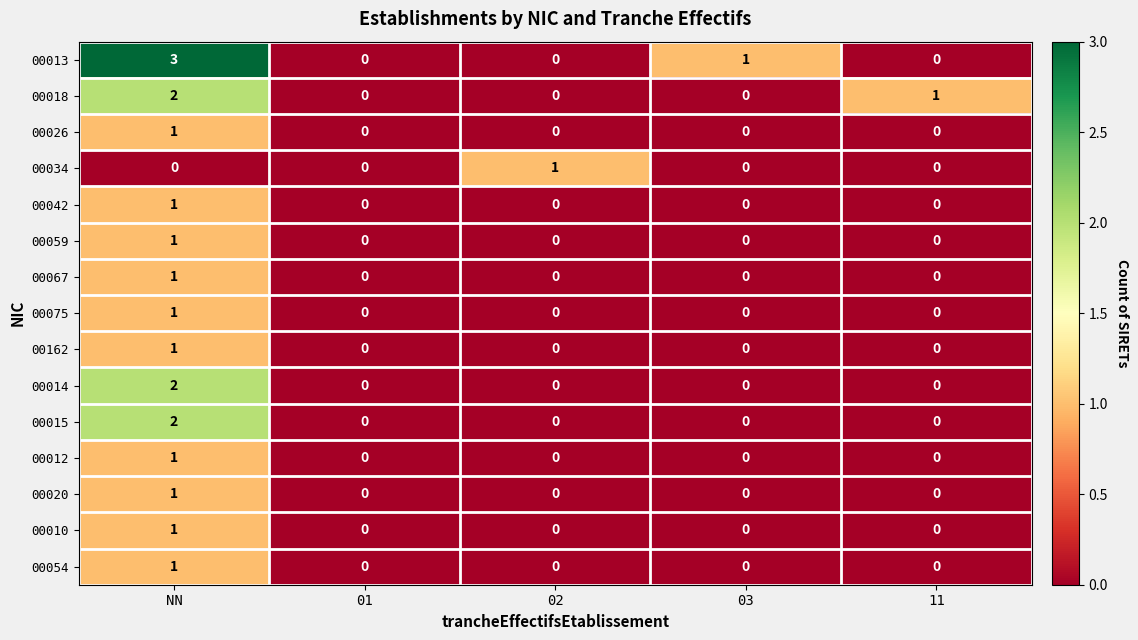

At which label does 00054 reach its peak?

NN